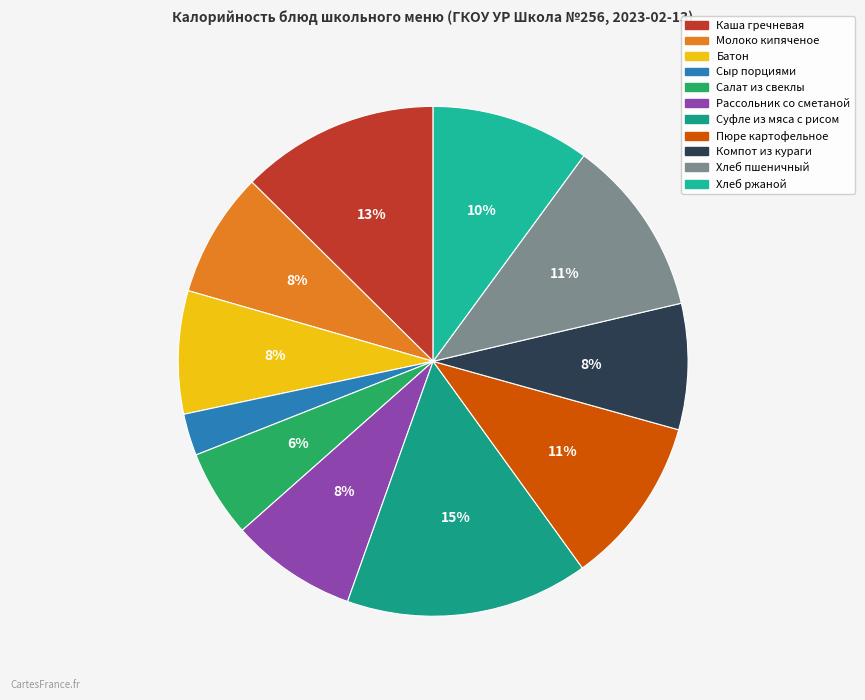

Is it true that Рассольник со сметаной is 8% of the pie?

True